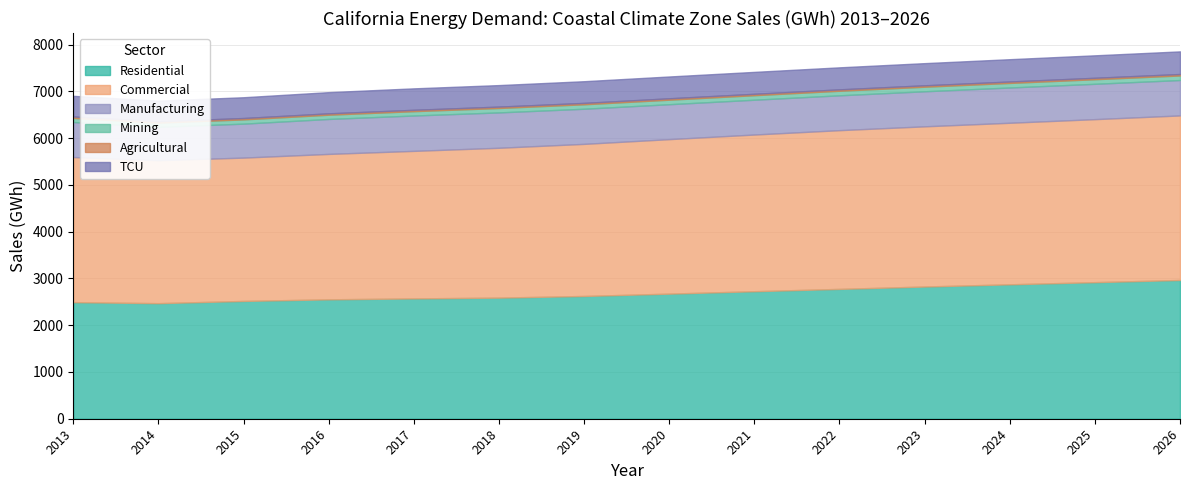

What is the sum of all TCU values?

6489.8